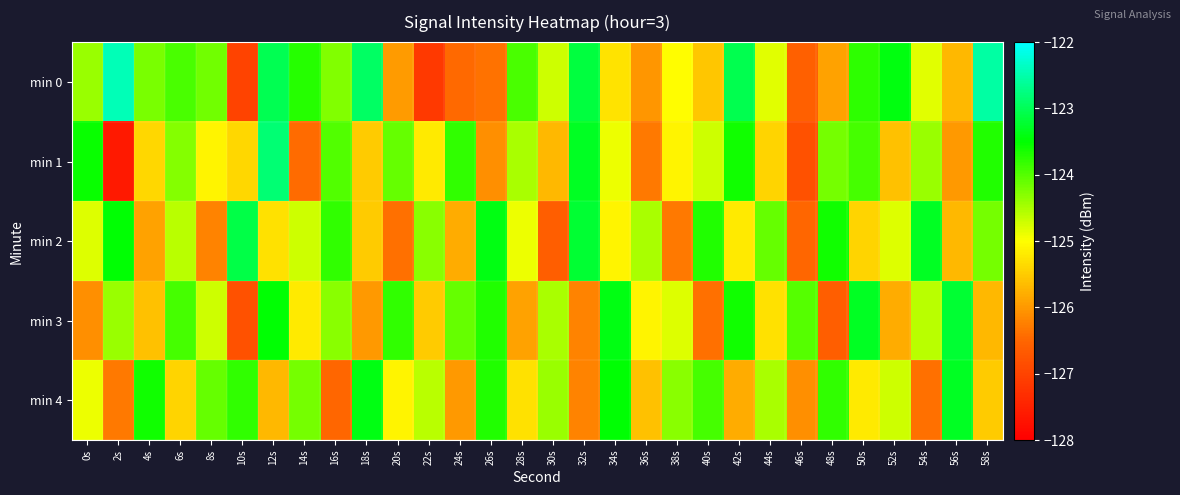

Which has a higher value, 38s or 56s?

38s